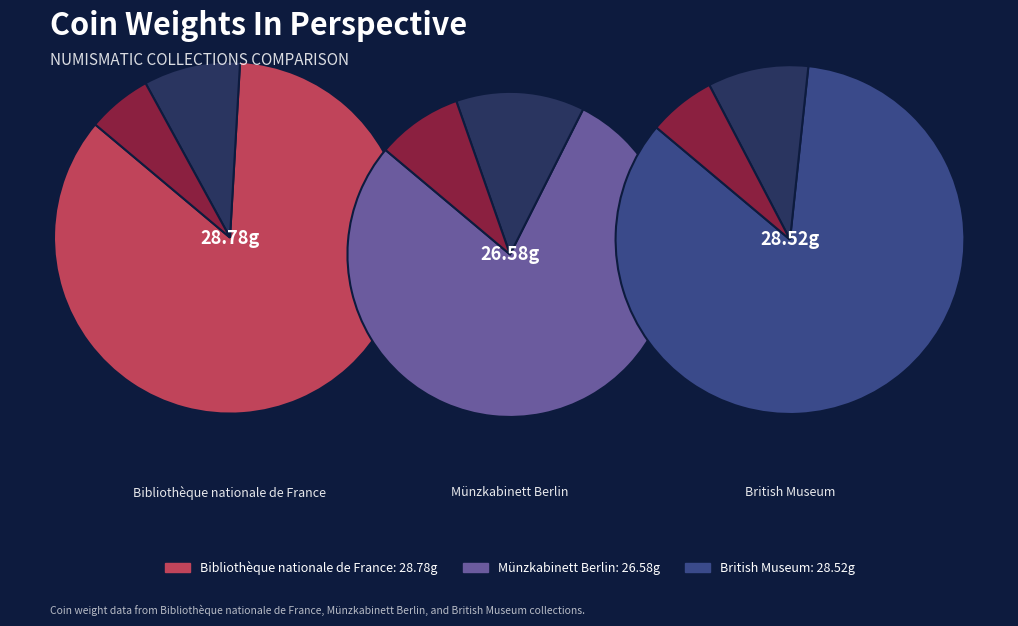

What is the largest slice in the pie chart?

Bibliothèque nationale de France